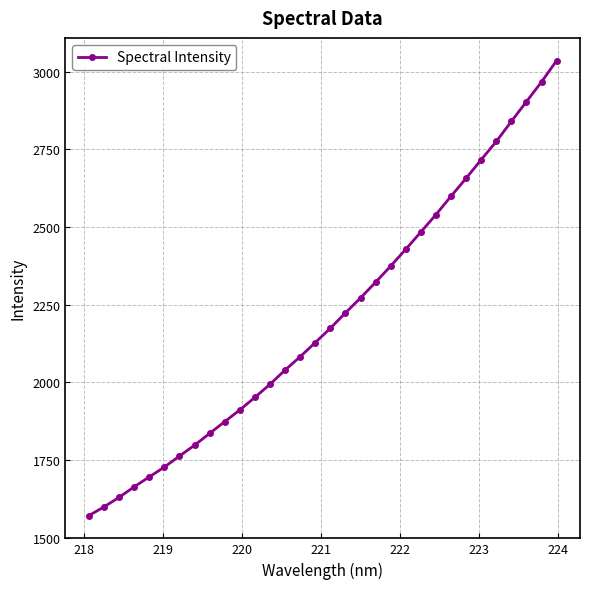

What is the average value?

2205.4